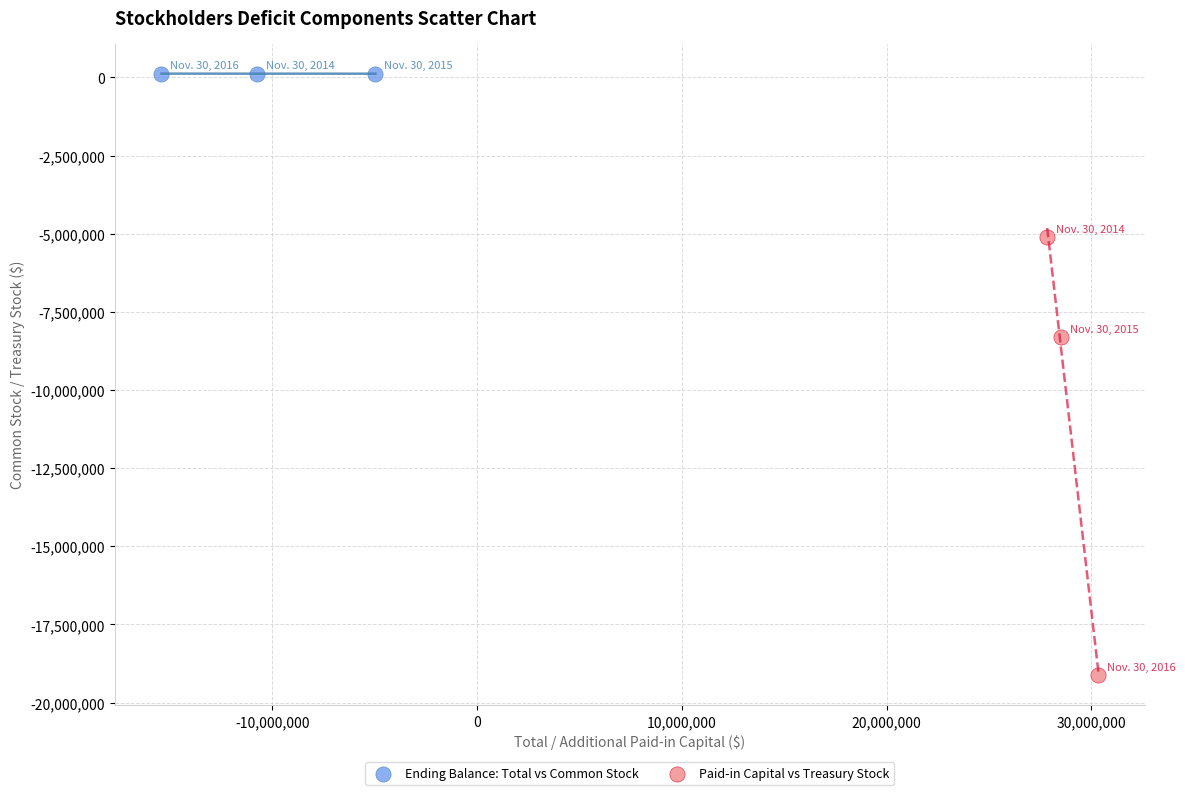

Which series reaches the maximum Y coordinate?

Ending Balance: Total vs Common Stock